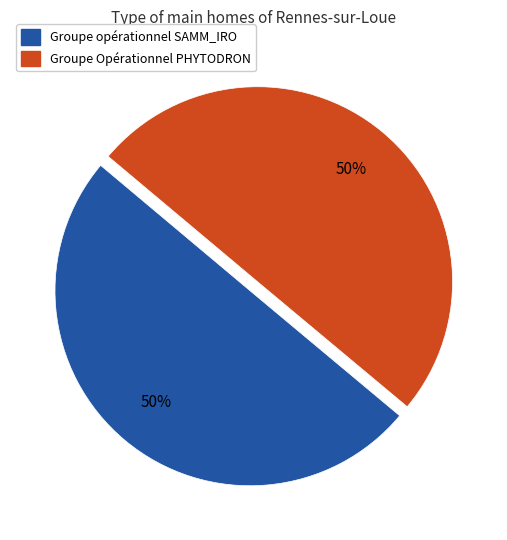

Is it true that Groupe opérationnel SAMM_IRO is 50% of the pie?

True